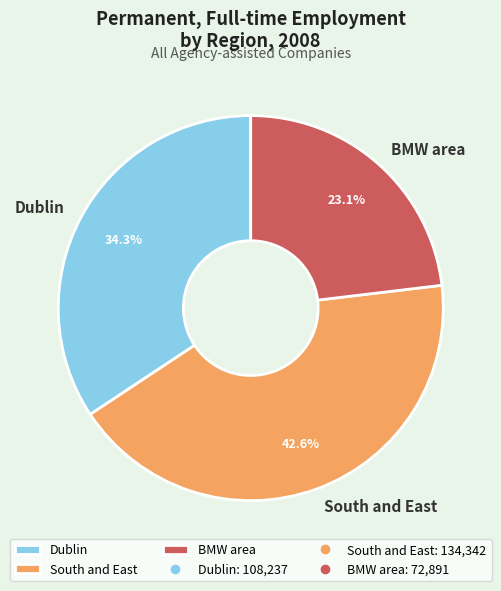

To the nearest percent, what is the difference between the South and East and Dublin slice percentages?

8%